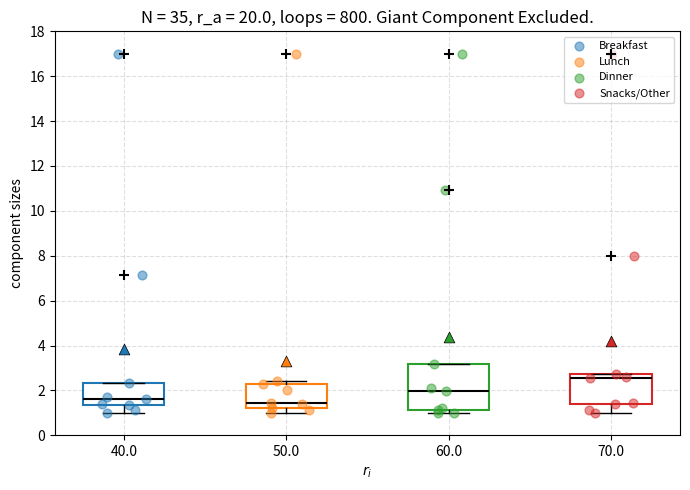

Which box has the lowest median line?

50.0